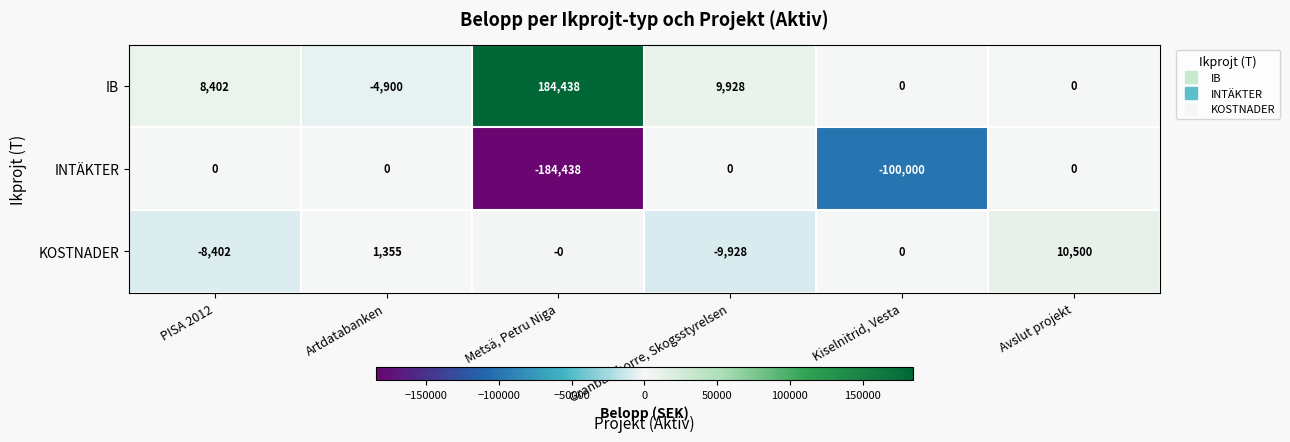

Reading left to right, what are all the values shown in this chart?

IB: 8402	-4900	184438	9928	0	0
INTÄKTER: 0	0	-184438	0	-100000	0
KOSTNADER: -8402	1355	0	-9928	0	10500